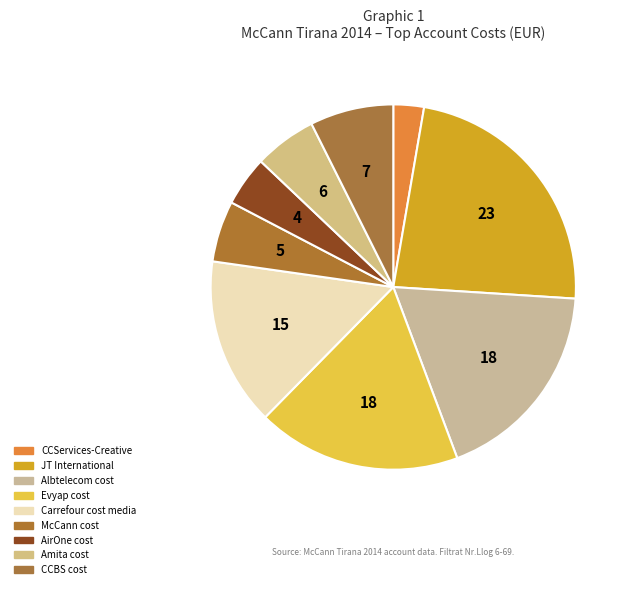

What percentage is the Albtelecom cost slice, to the nearest percent?

18%